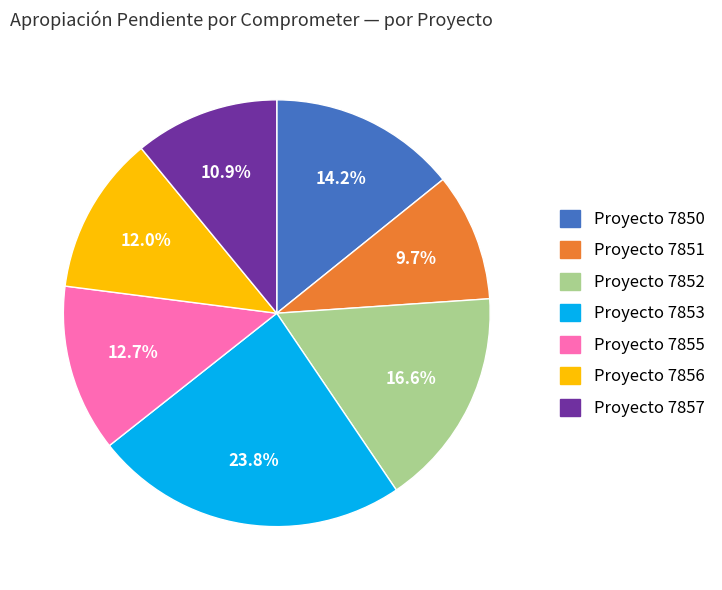

What is the smallest slice in the pie chart?

Proyecto 7851